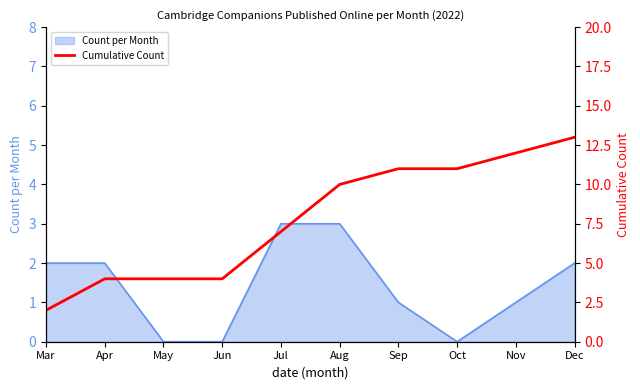

How many categories are shown in the chart?

10